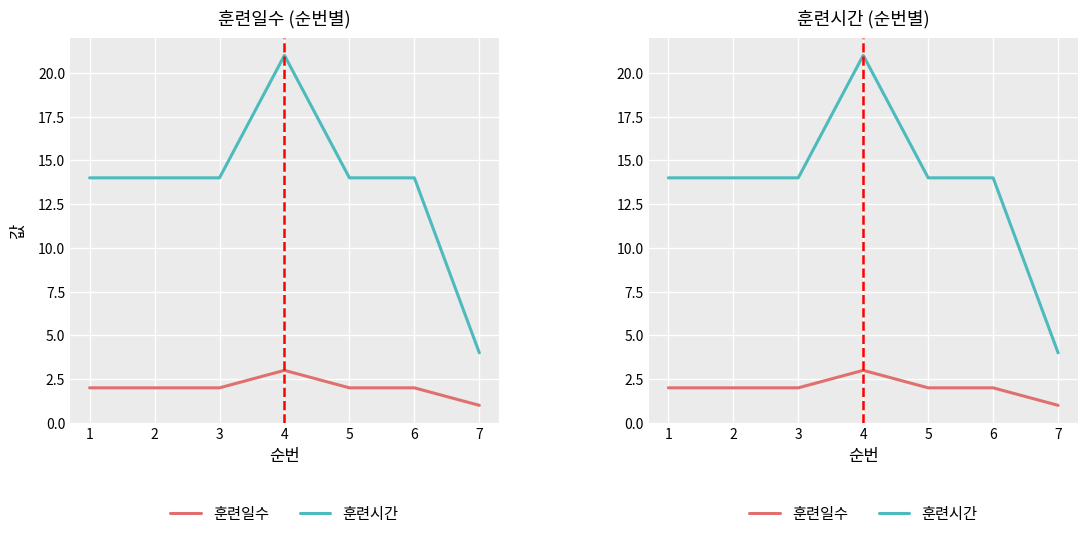

What is the difference between the highest and lowest values at 3?

12